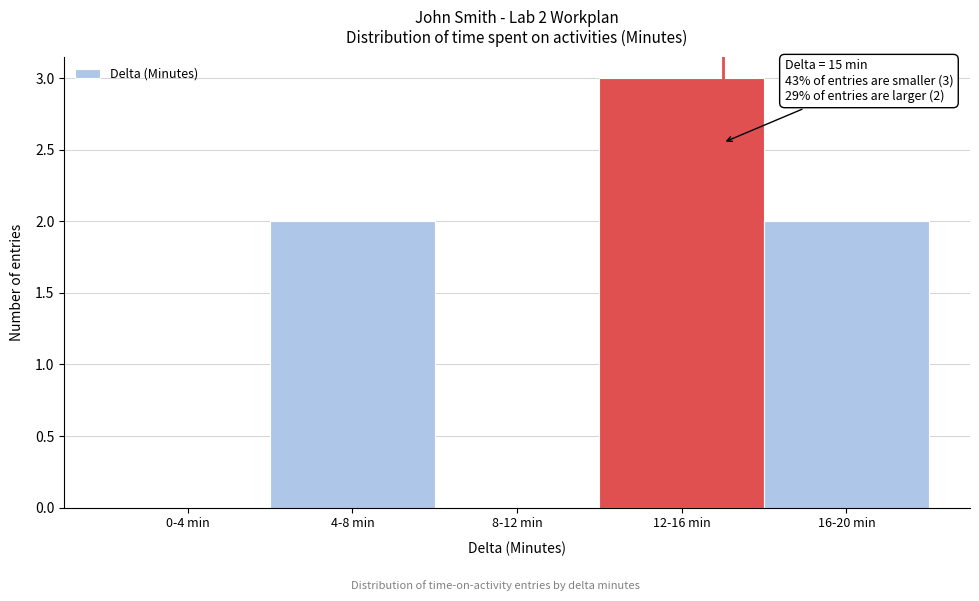

Reading left to right, list all the values displayed in this chart.

0-4 min=0	4-8 min=2	8-12 min=0	12-16 min=3	16-20 min=2